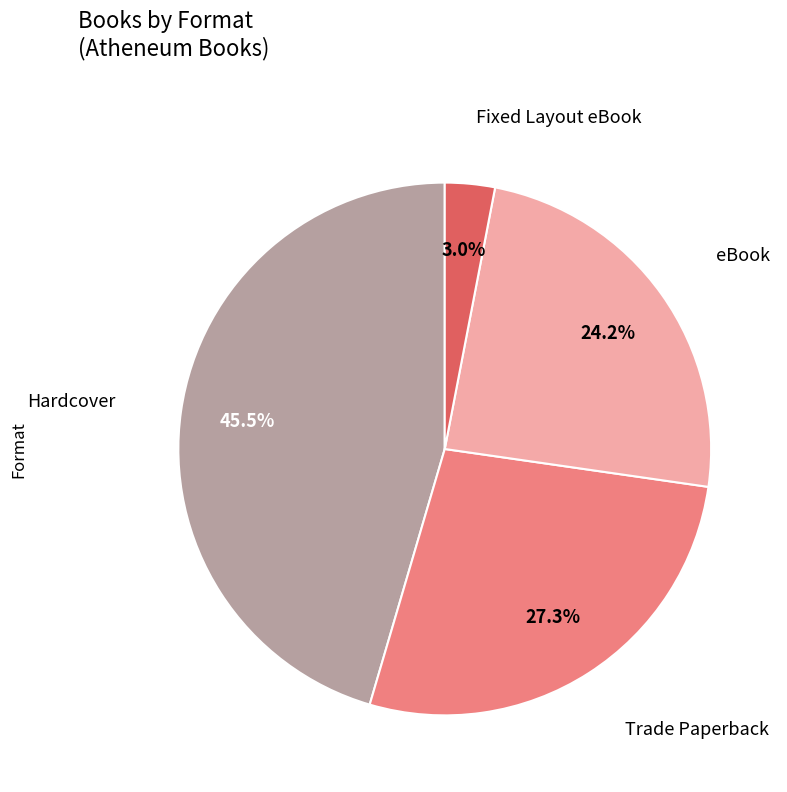

Does Trade Paperback represent more than half of the total?

No